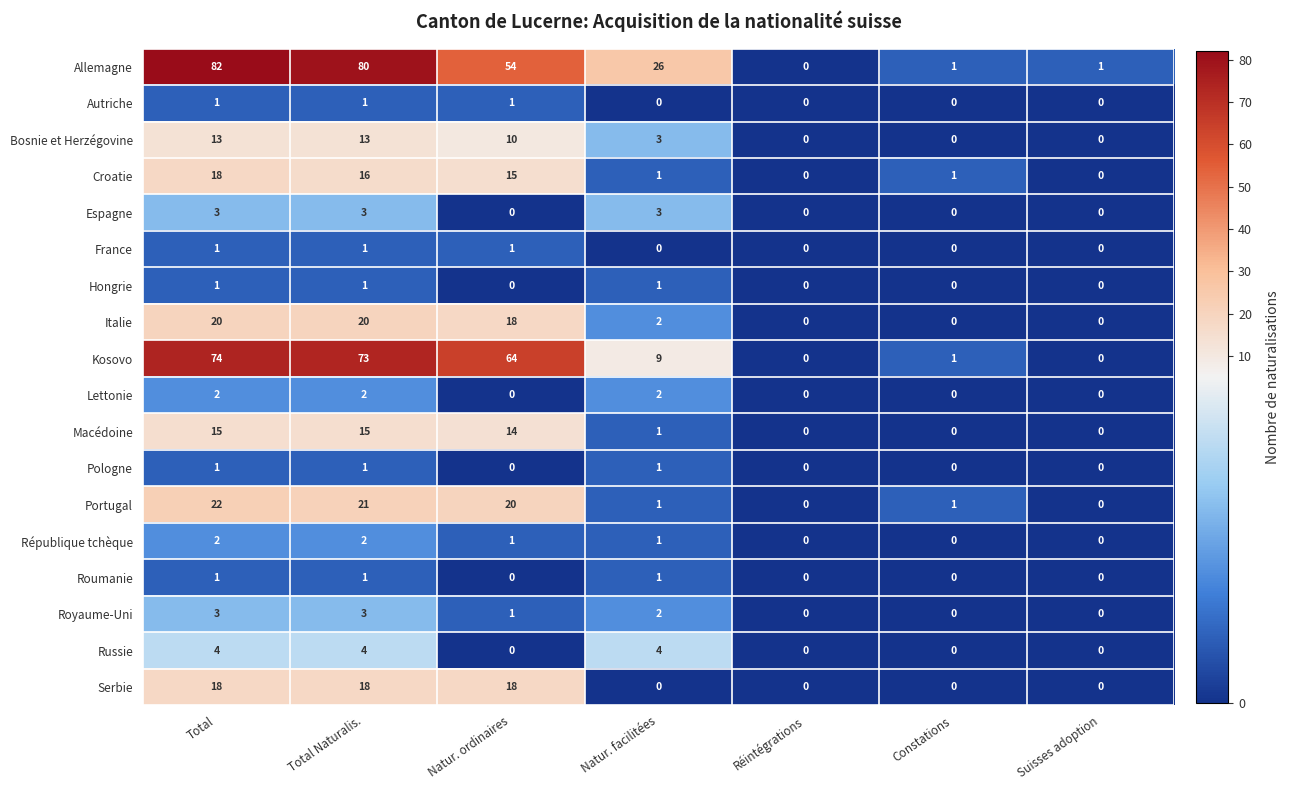

Which series has the largest total across all categories?

Allemagne